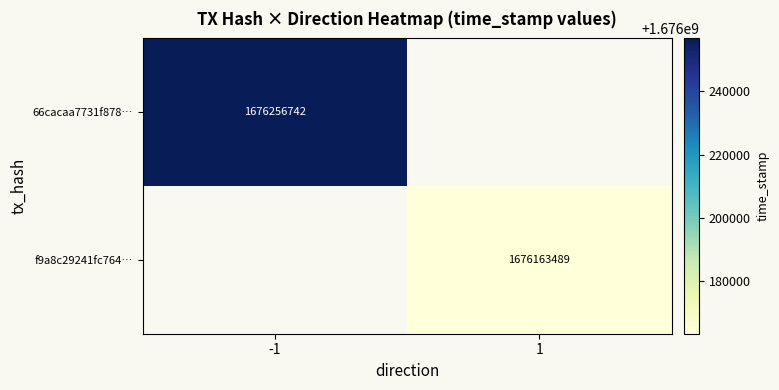

The f9a8c29241fc764… series shows 1676163489 at 1. True or false?

True